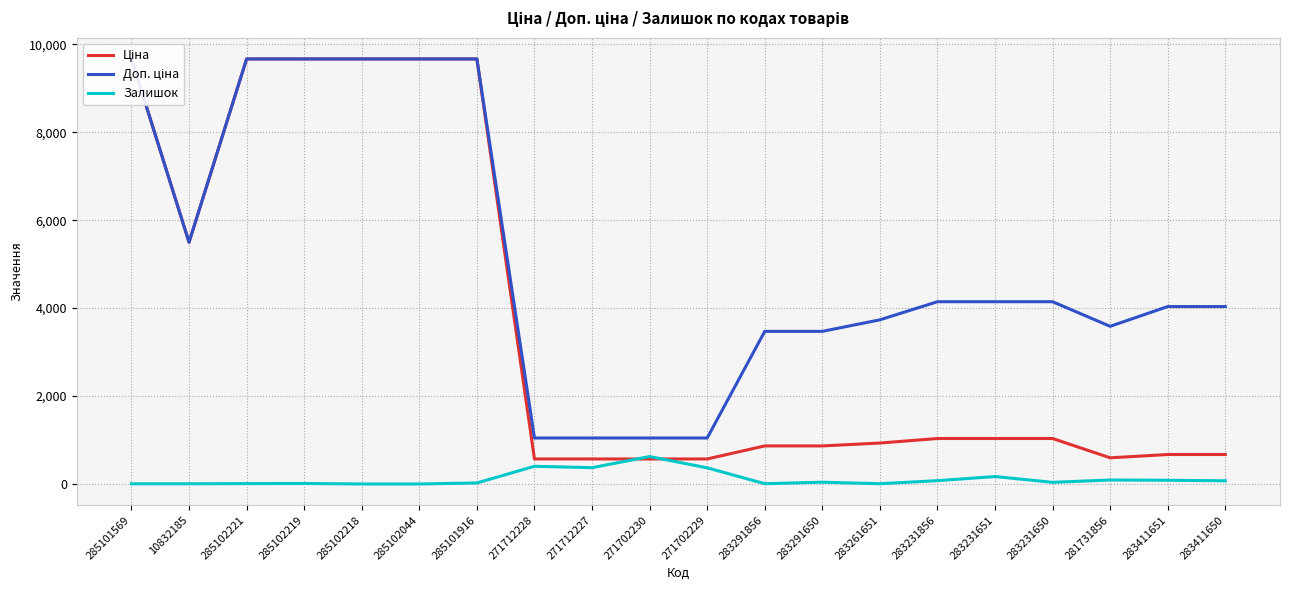

What position from the right is 281731856?

3